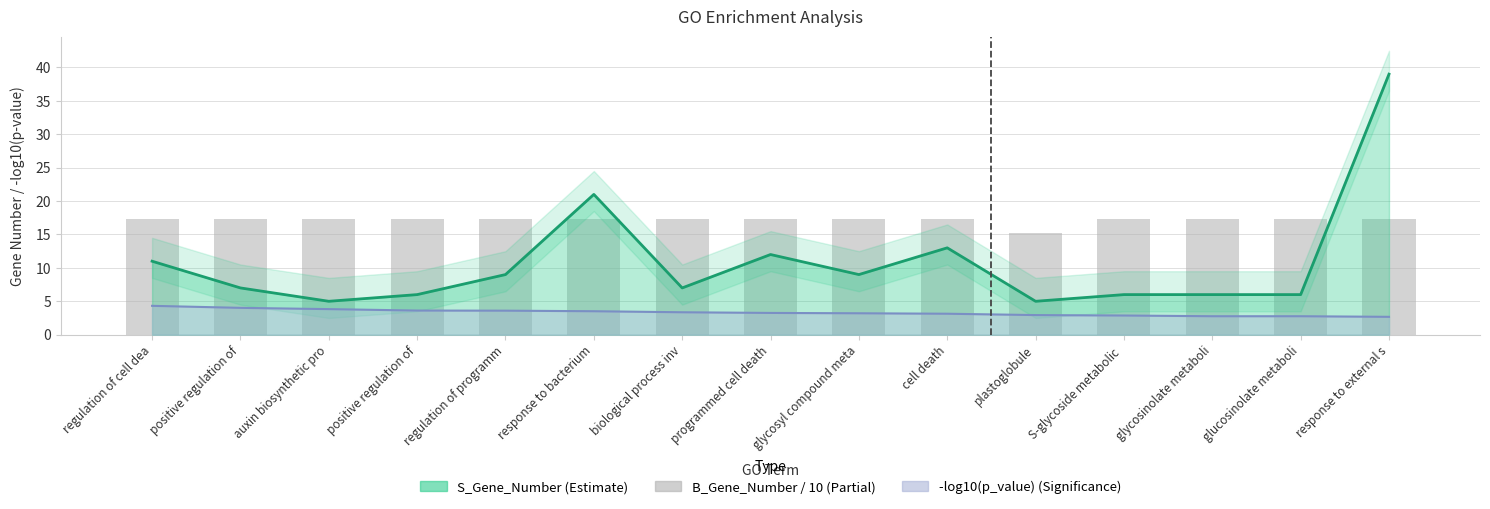

What is the label of the 1st bar from the right?

response to external s